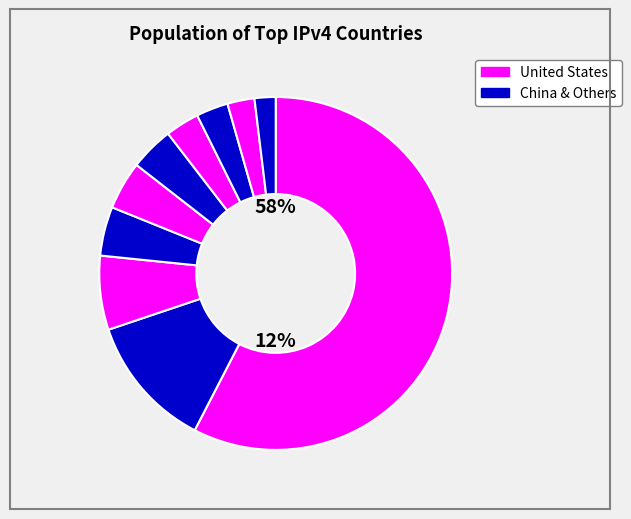

Is it true that United Kingdom is 4% of the pie?

True